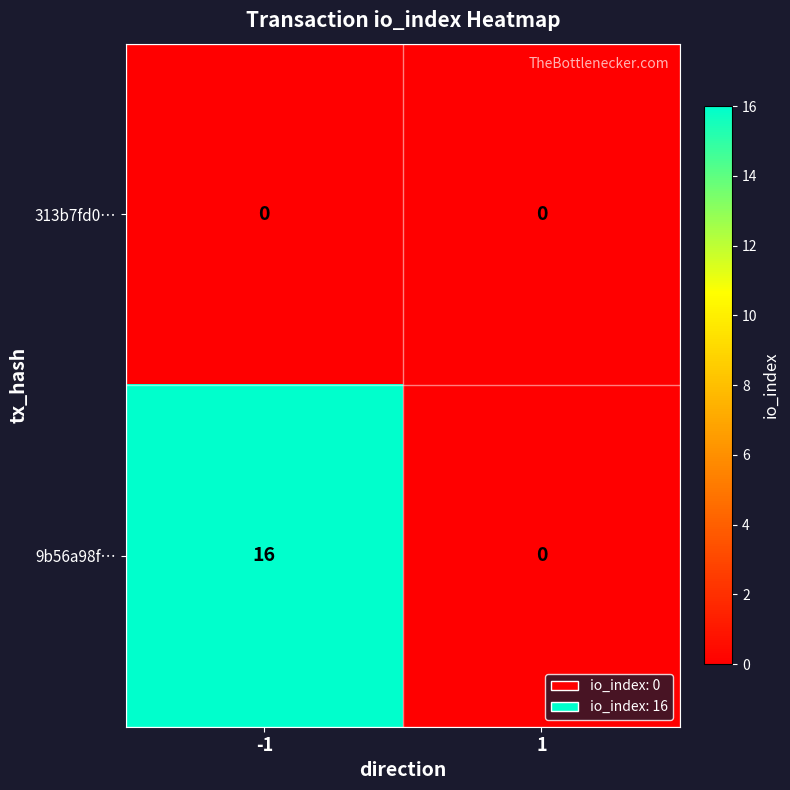

Reading left to right, list all the values displayed in this chart.

313b7fd0…: -1=0	1=0
9b56a98f…: -1=16	1=0